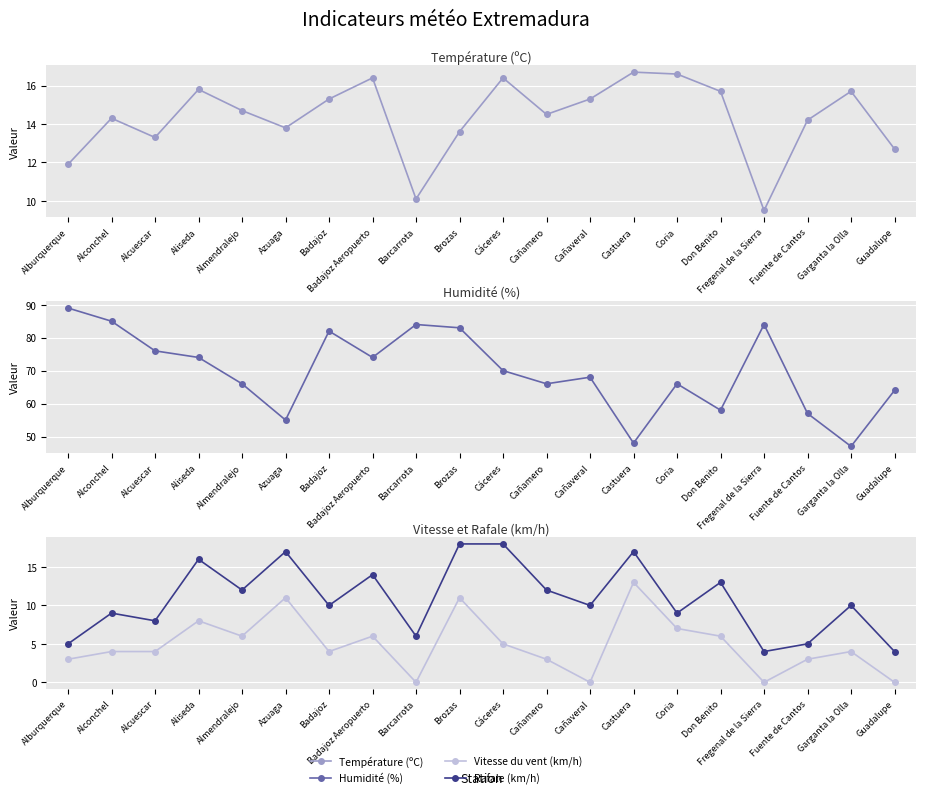

Which category has the lowest value across all series?

Barcarrota